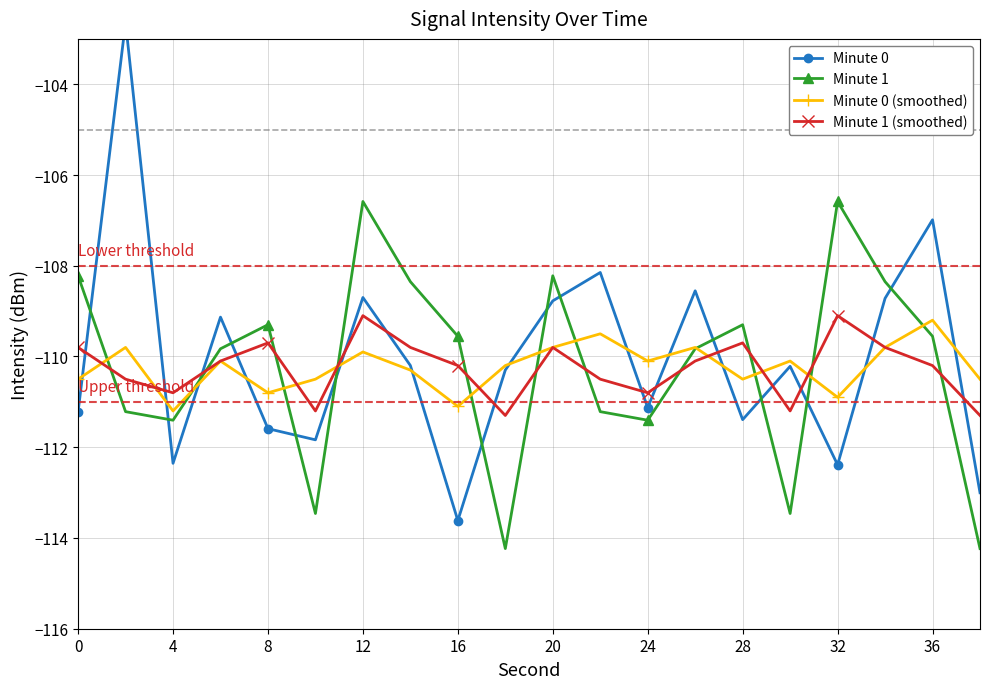

What is the highest value of the Minute 1 (smoothed) series?

-109.1